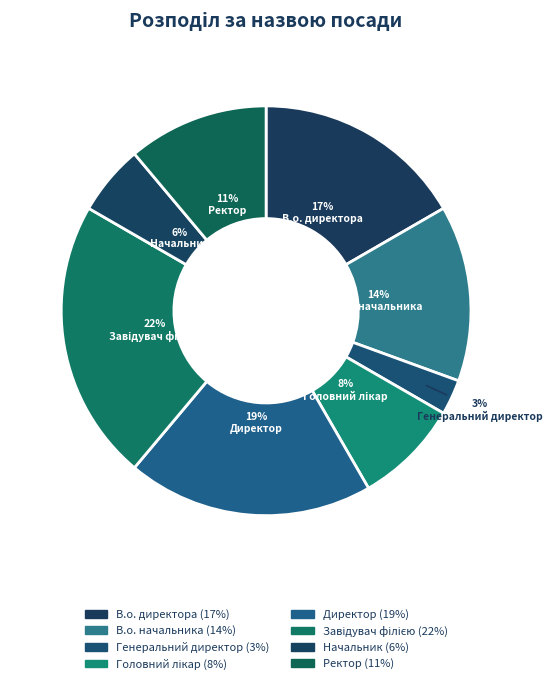

Is it true that Завідувач філією is 14% of the pie?

False